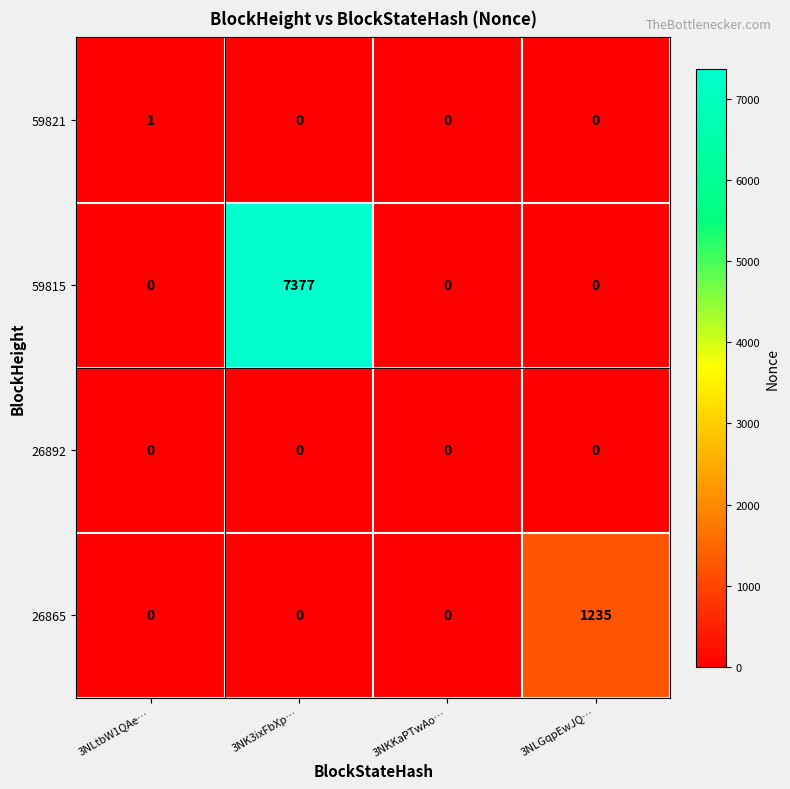

List the series in order of their peak value, lowest first.

26892, 59821, 26865, 59815